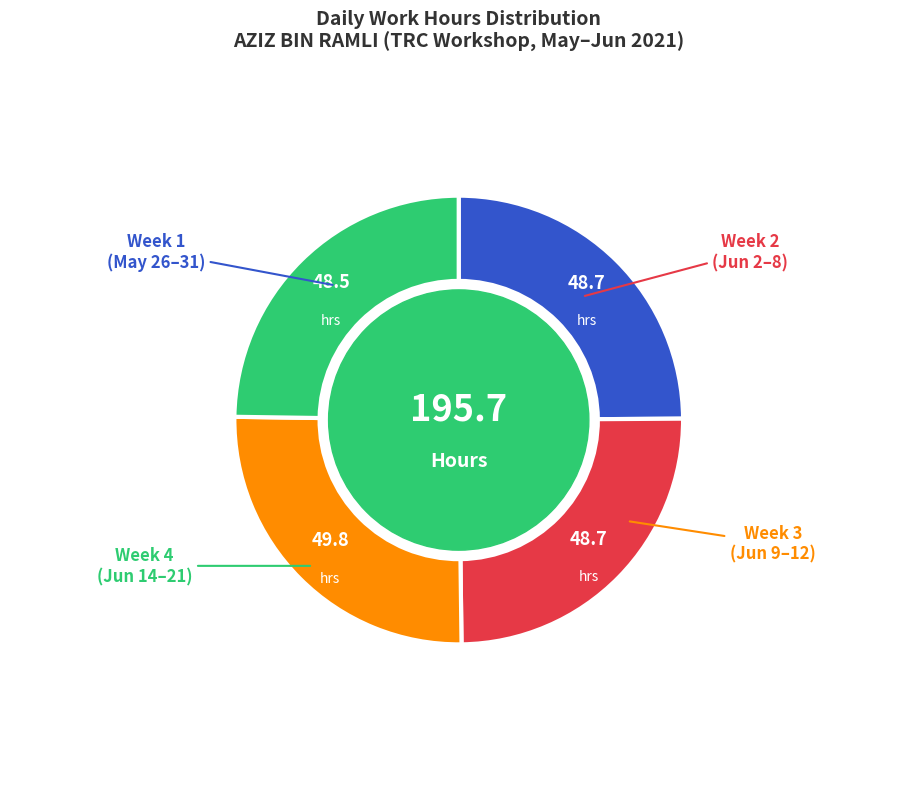

Is there a majority slice in this chart?

No